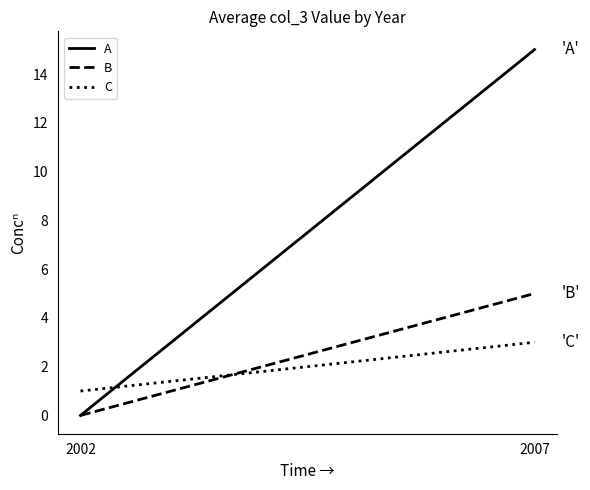

Which series has the largest total across all categories?

A